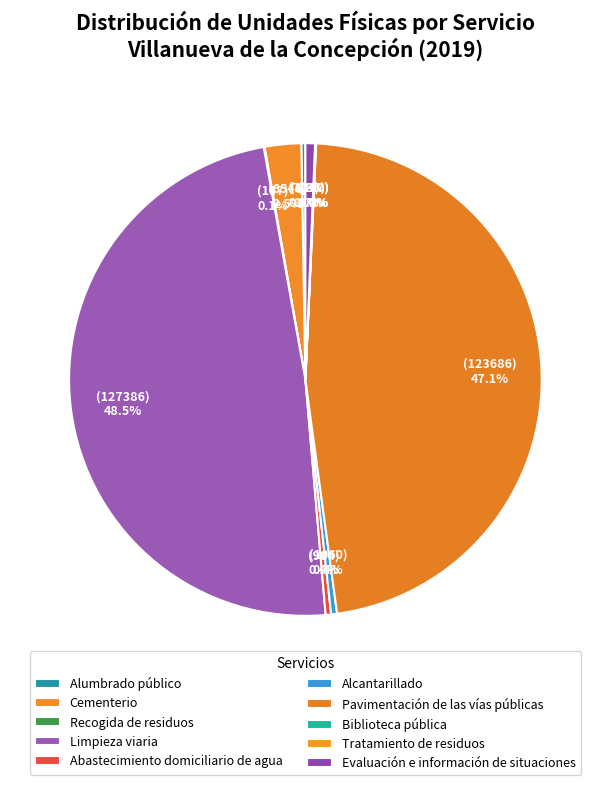

How many slices are in this pie chart?

10